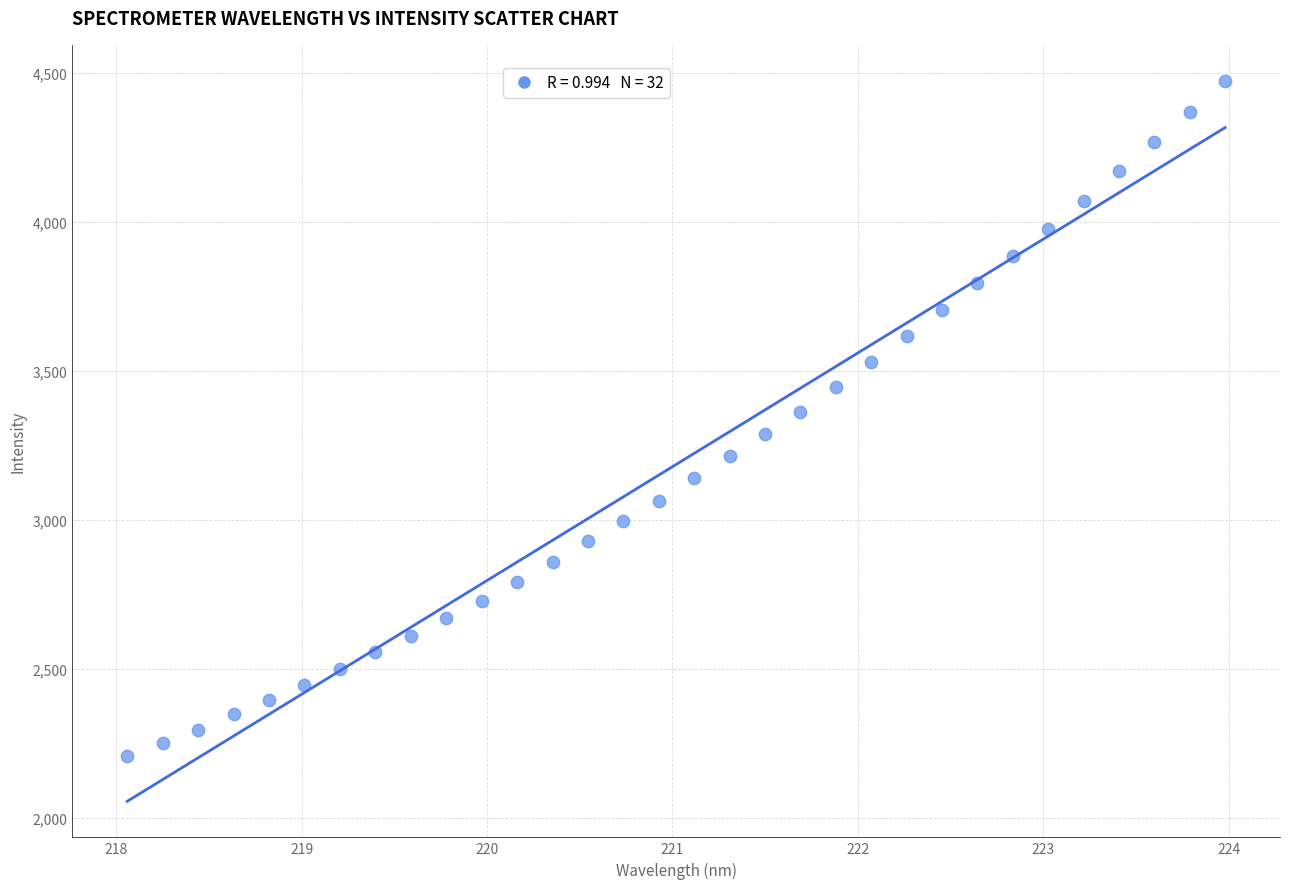

What is the range of Y values (max minus min)?

2266.1